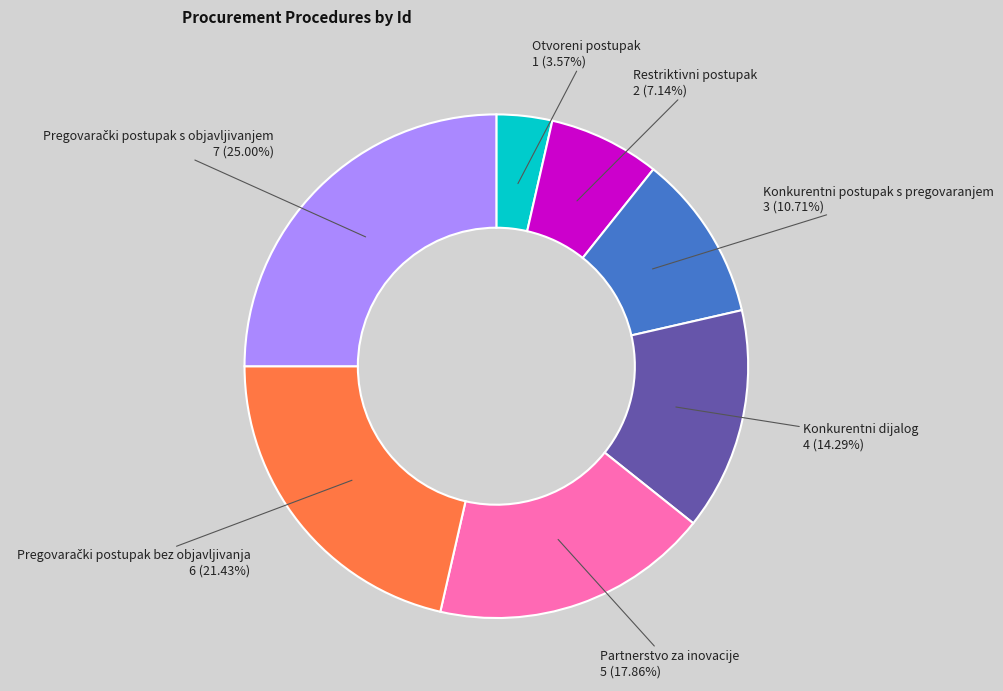

To the nearest percent, what is the difference between the Restriktivni postupak and Otvoreni postupak slice percentages?

4%